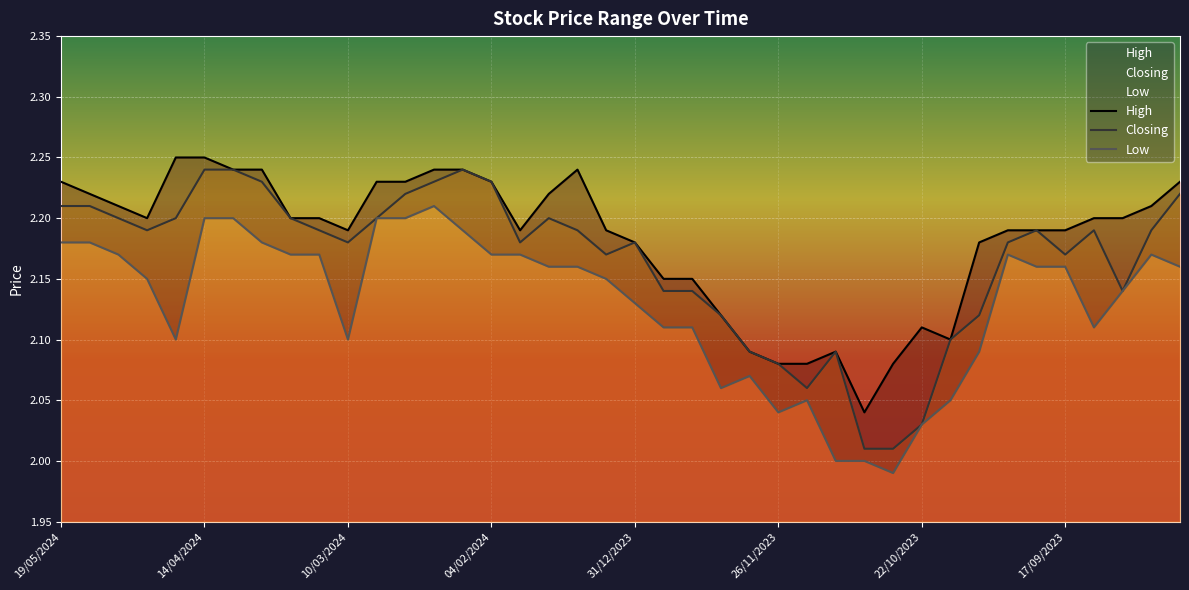

What is the average value of the Low series?

2.1